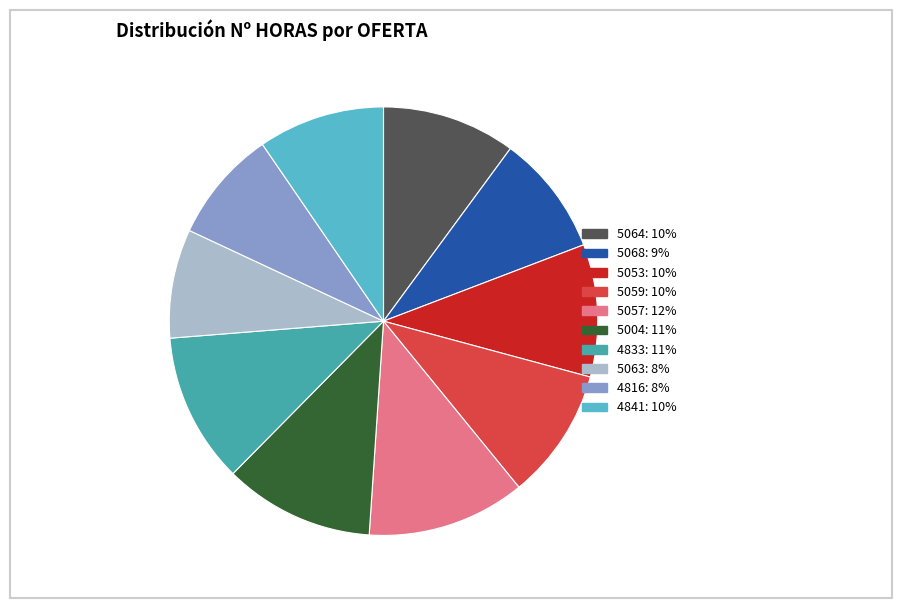

Is there a majority slice in this chart?

No